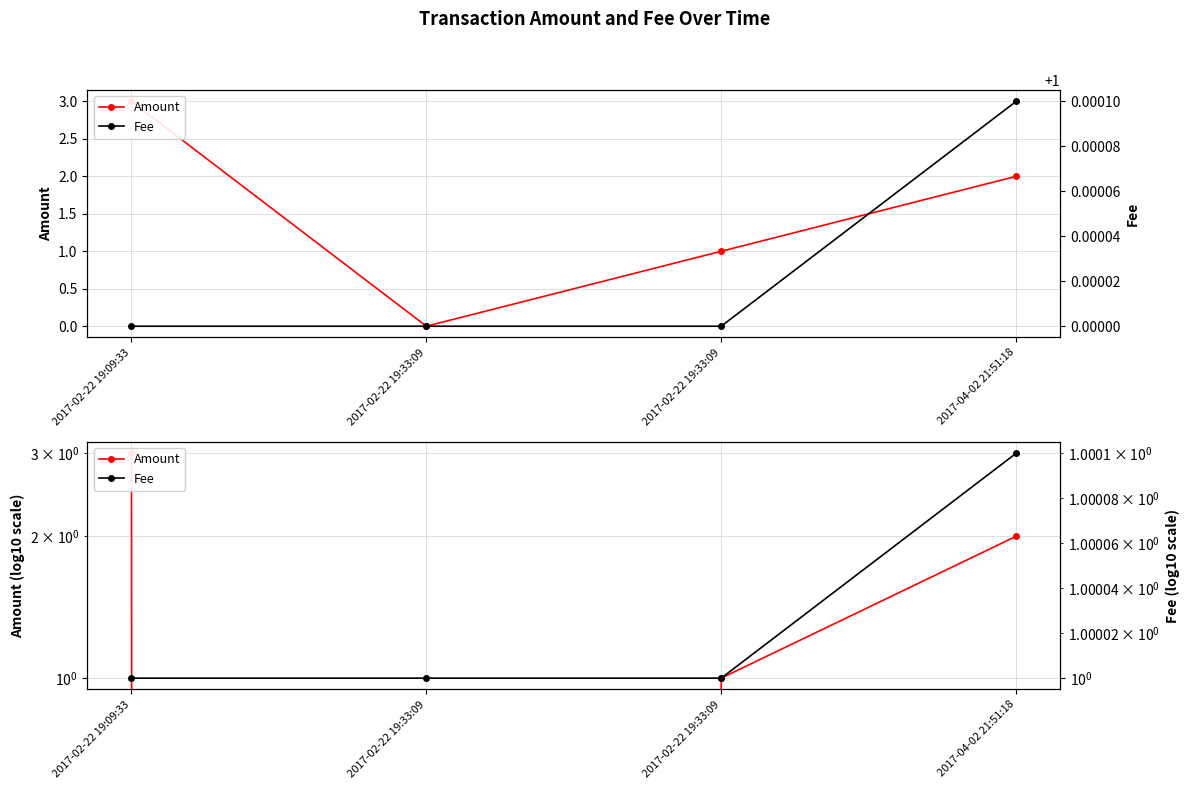

The Fee series shows 0.4 at 2017-02-22 19:33:09. True or false?

False